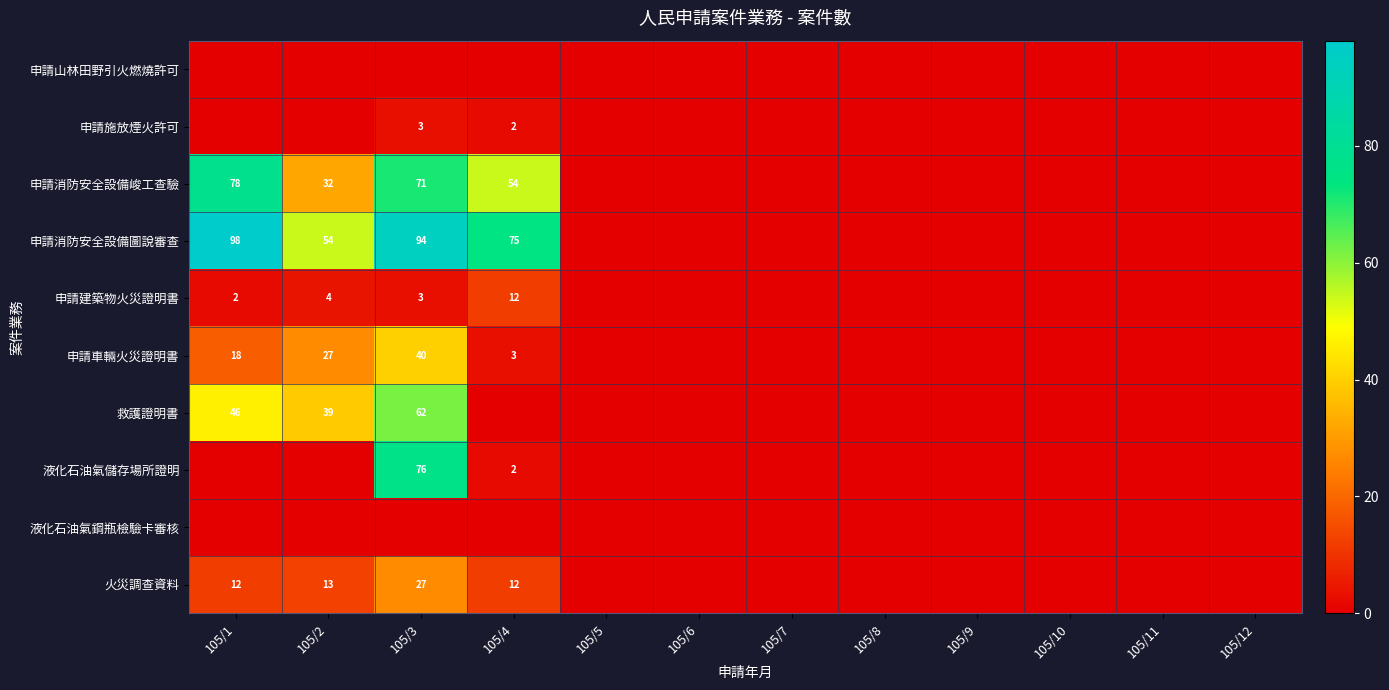

True or false: 液化石油氣儲存場所證明 has a value of 76 at 105/3.

True